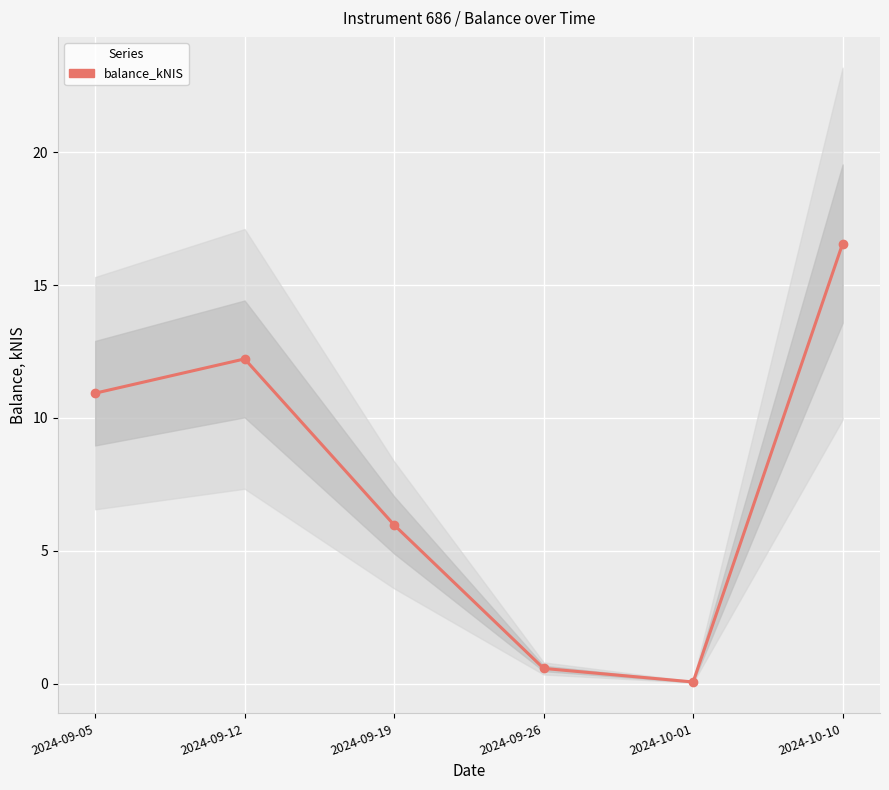

What position from the left is 2024-10-01?

5